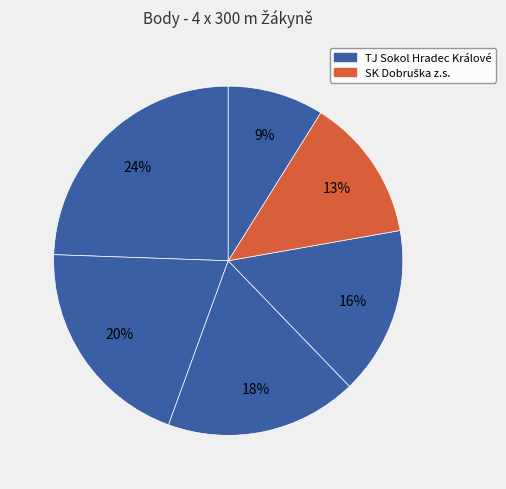

To the nearest percent, what is the average slice percentage?

17%